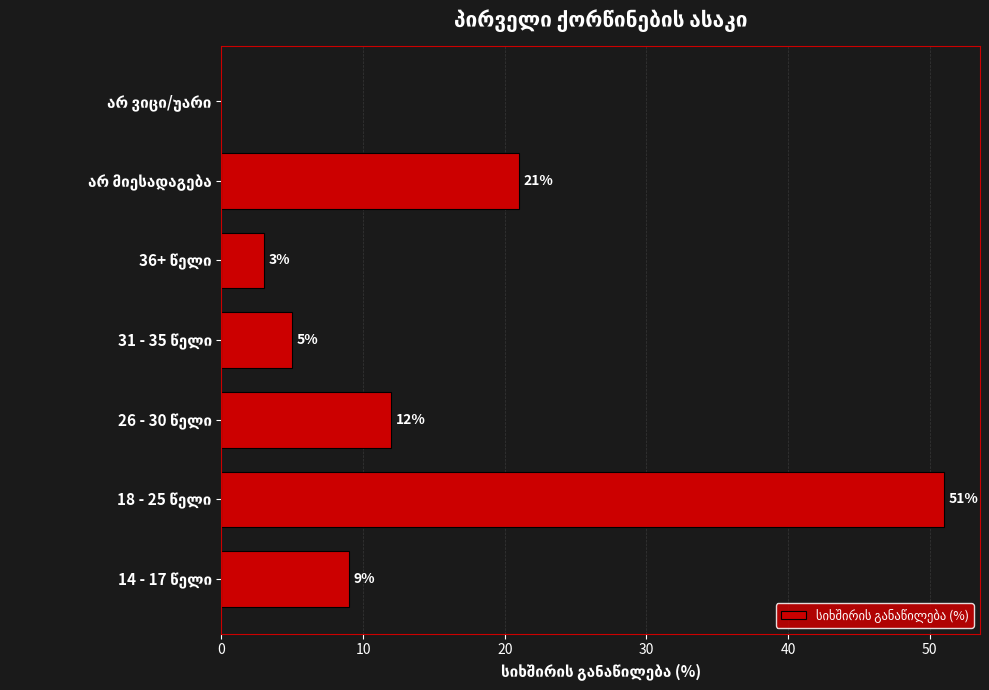

What is the sum of all values?

101